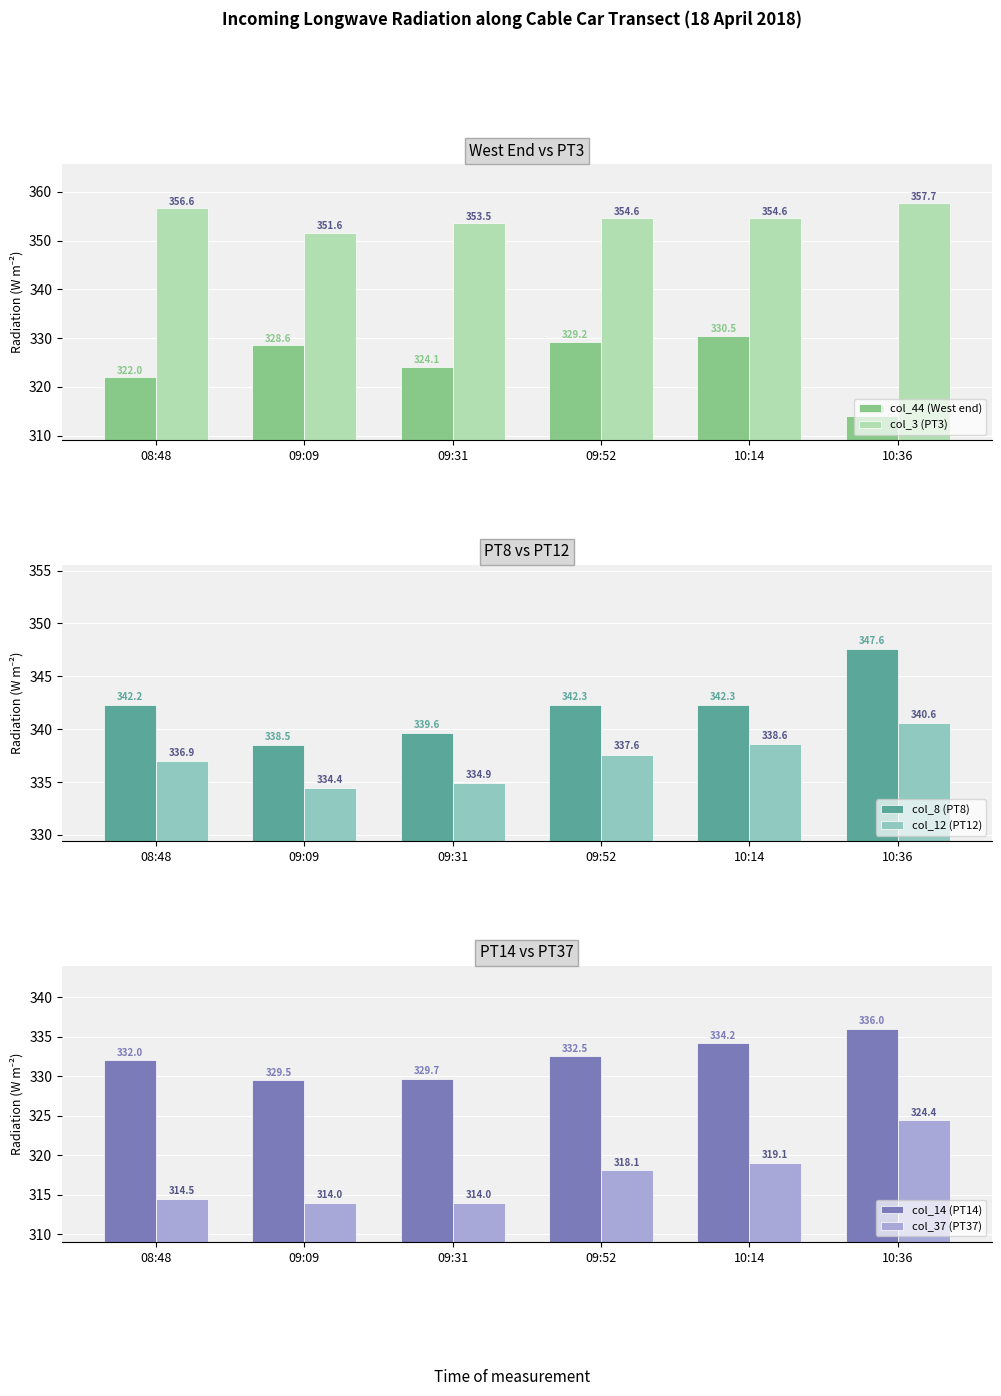

What is the value of the col_37 (PT37) bar at the 2nd from the left?

314.0